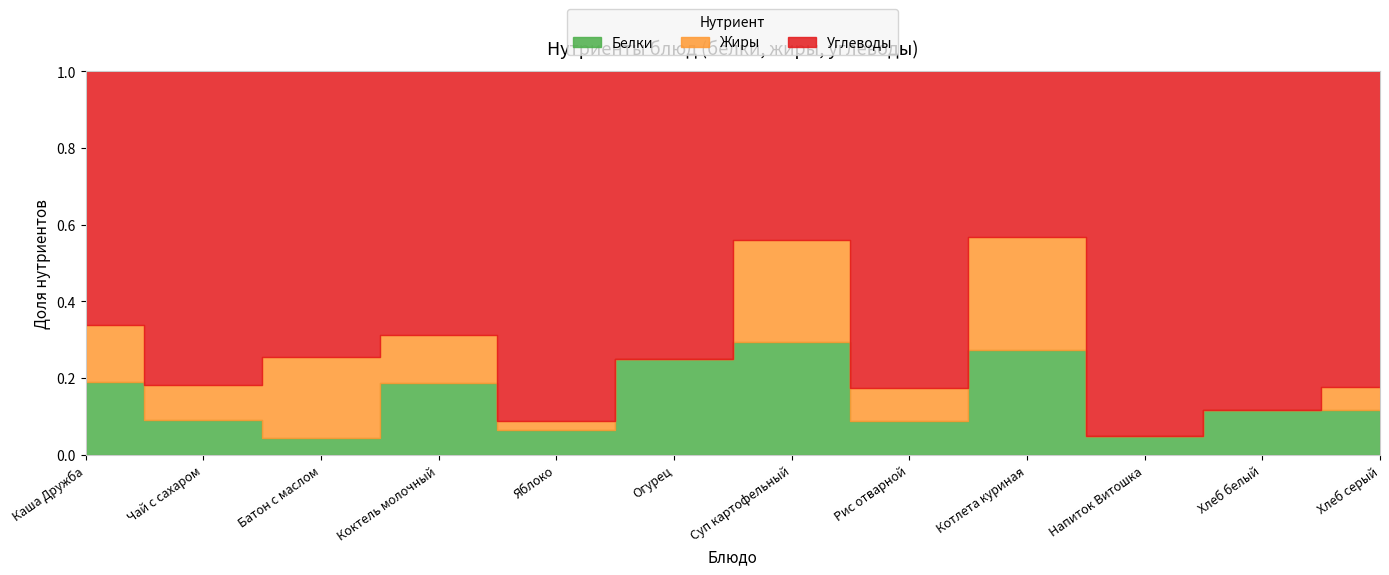

What is the difference between the highest and lowest values at Каша Дружба?

27